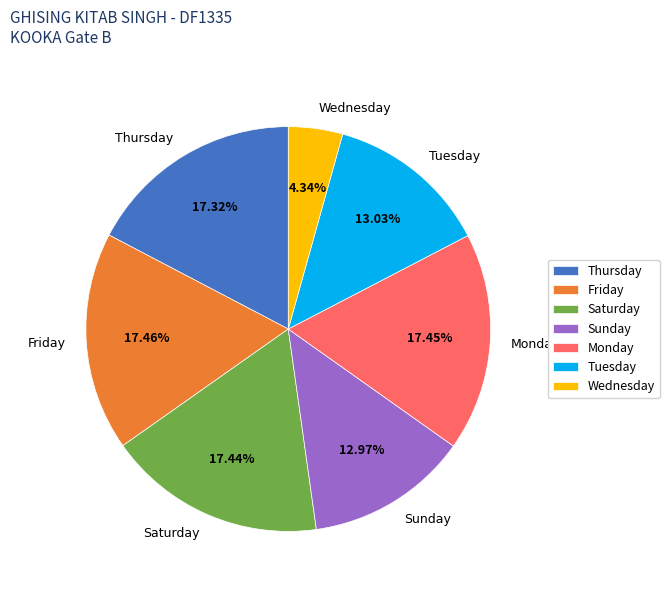

Approximately how many times larger is the value at Friday compared to Saturday?

1.0